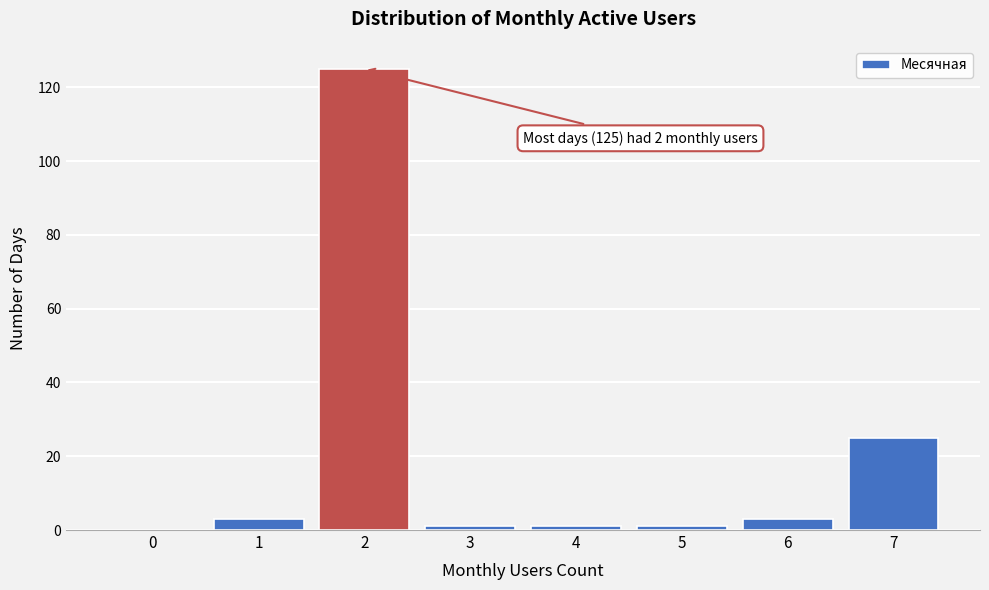

Reading left to right, transcribe all the data shown in this chart.

0=0	1=3	2=125	3=1	4=1	5=1	6=3	7=25